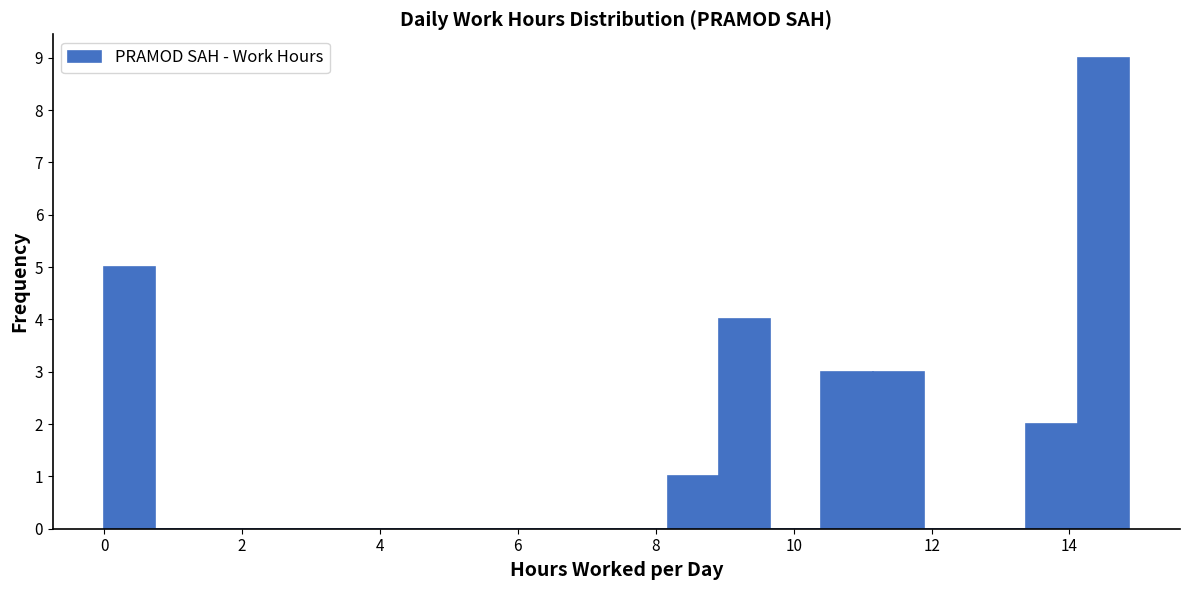

Read against the x-axis, roughly where is the centre of the tallest bar?

14.4